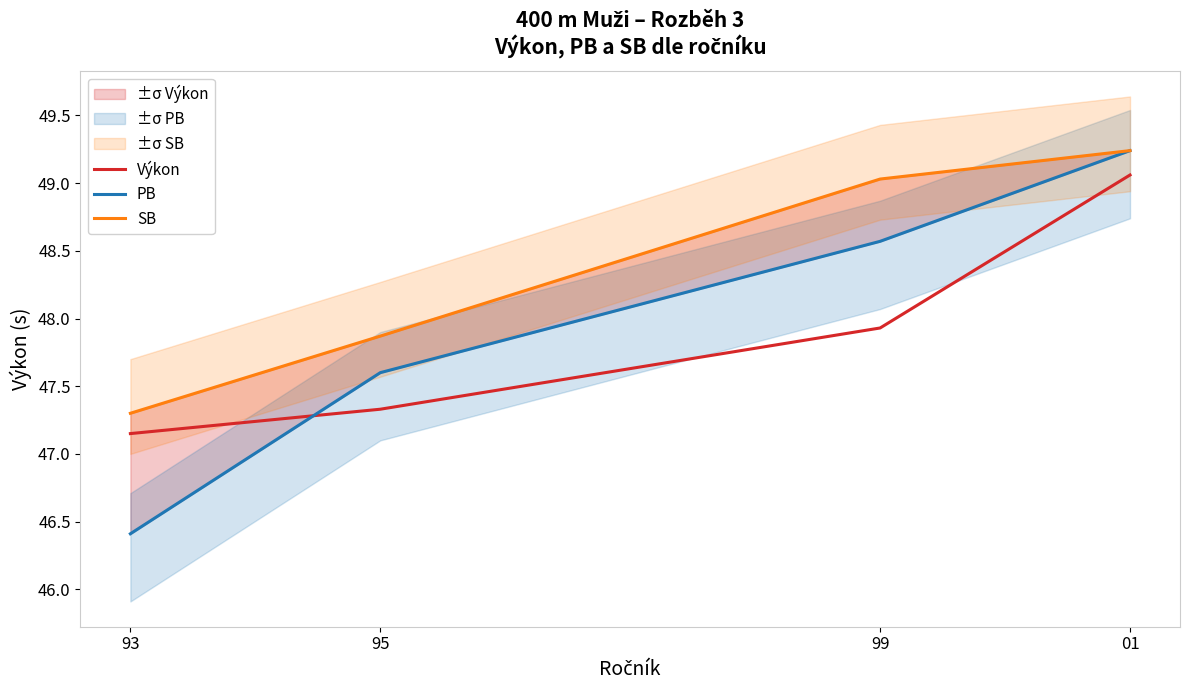

At which label does PB first exceed 48?

99